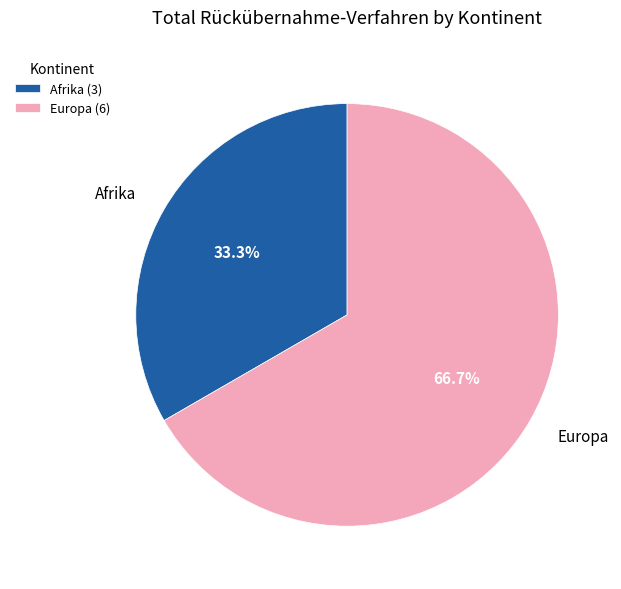

Approximately how many times larger is the value at Afrika compared to Europa?

0.5